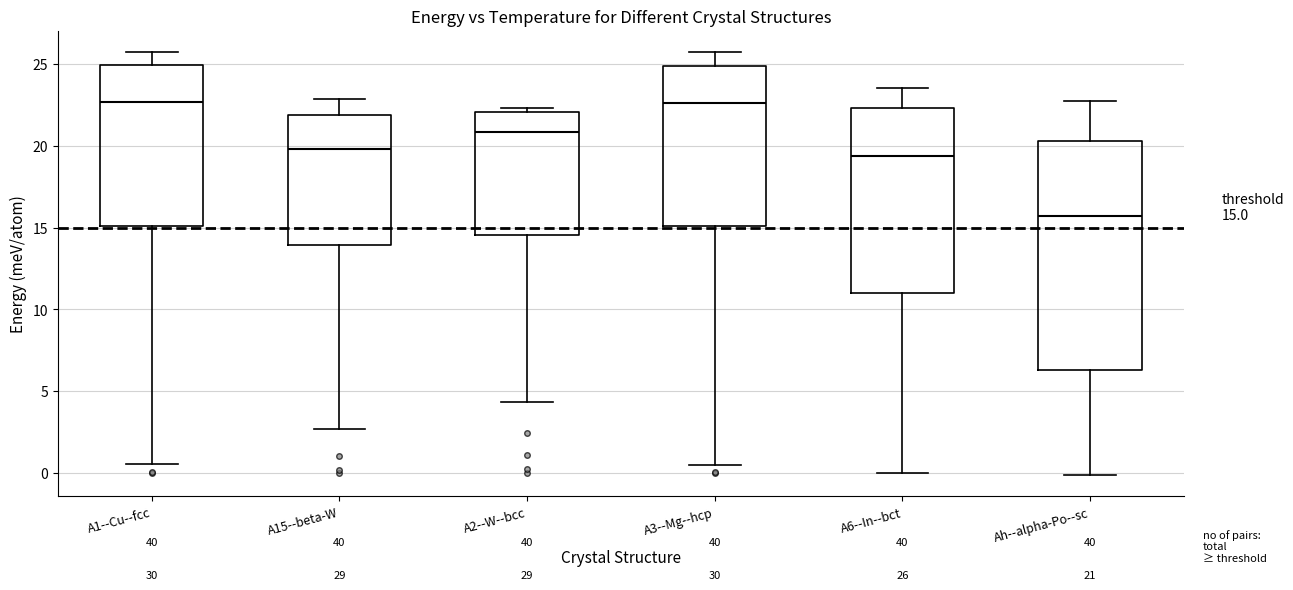

Which box is the tallest, from its lower edge to its upper edge?

Ah--alpha-Po--sc